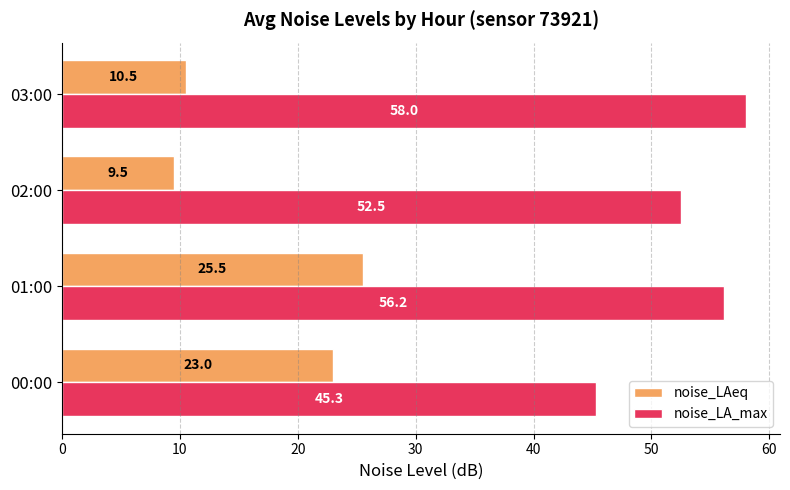

What is the maximum value shown in the chart?

58.0